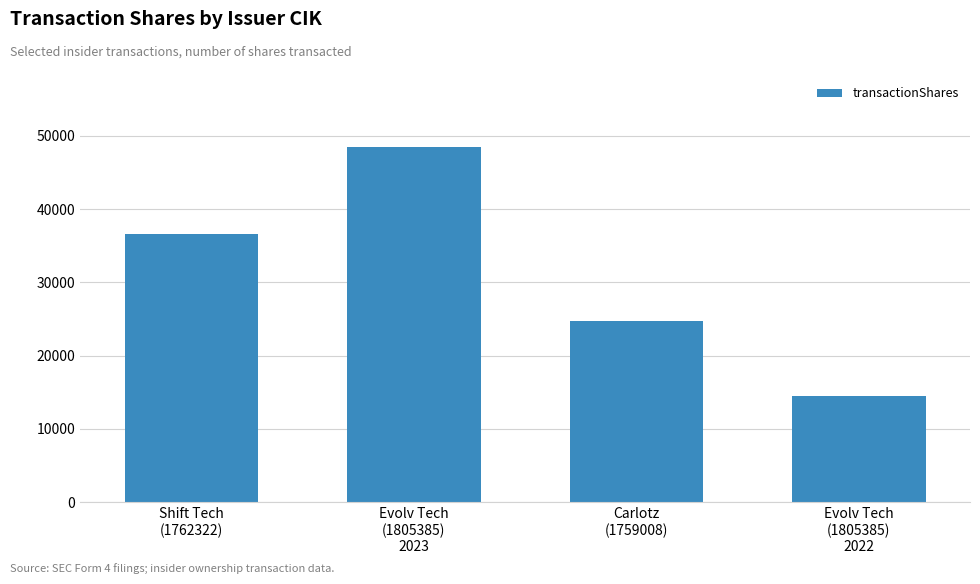

What position from the right is Shift Tech
(1762322)?

4